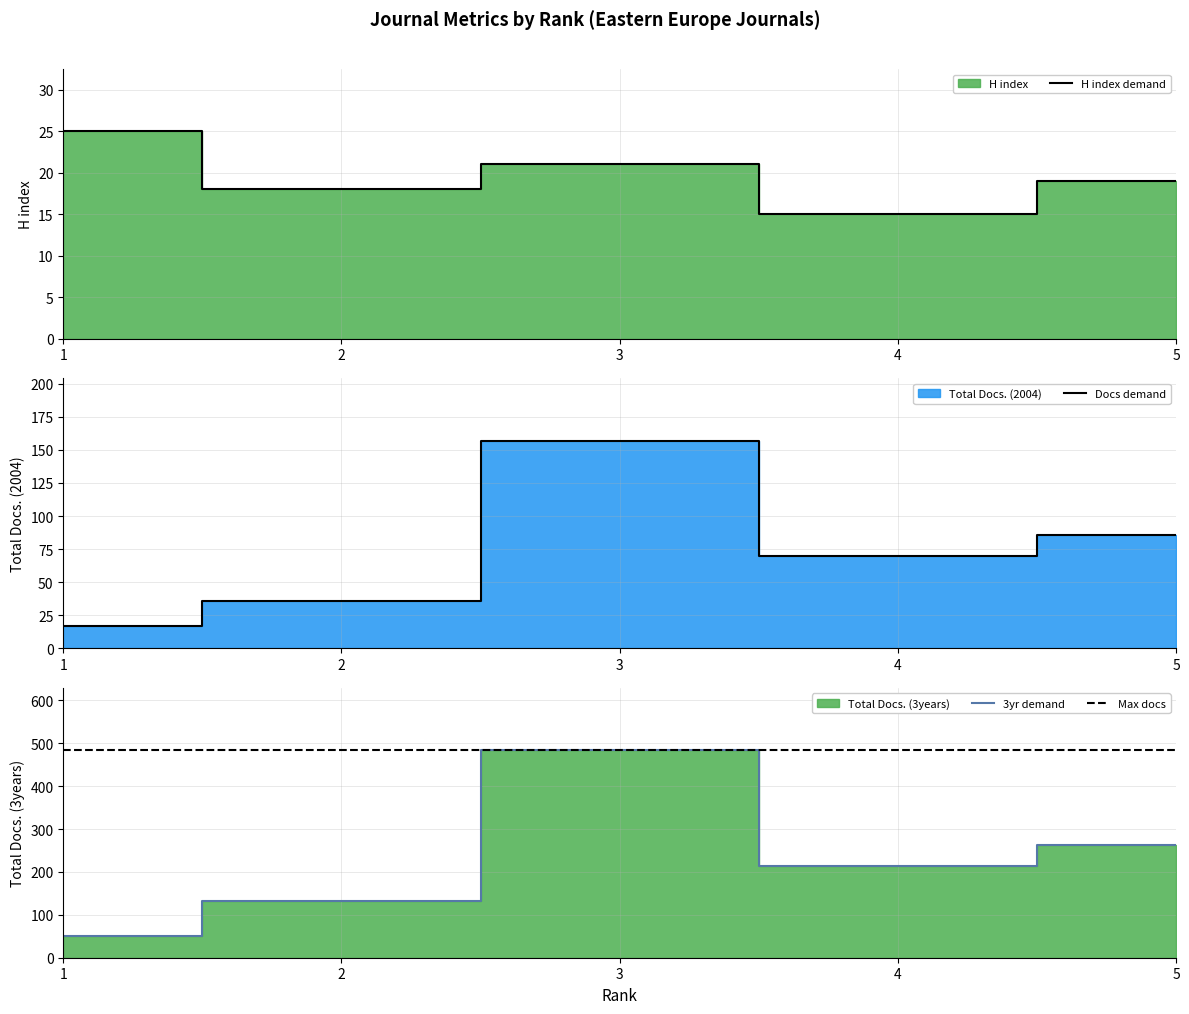

Reading left to right, what are all the values shown in this chart?

H index: 1=25	2=18	3=21	4=15	5=19
Total Docs. (2004): 1=17	2=36	3=157	4=70	5=86
Total Docs. (3years): 1=51	2=133	3=484	4=215	5=262